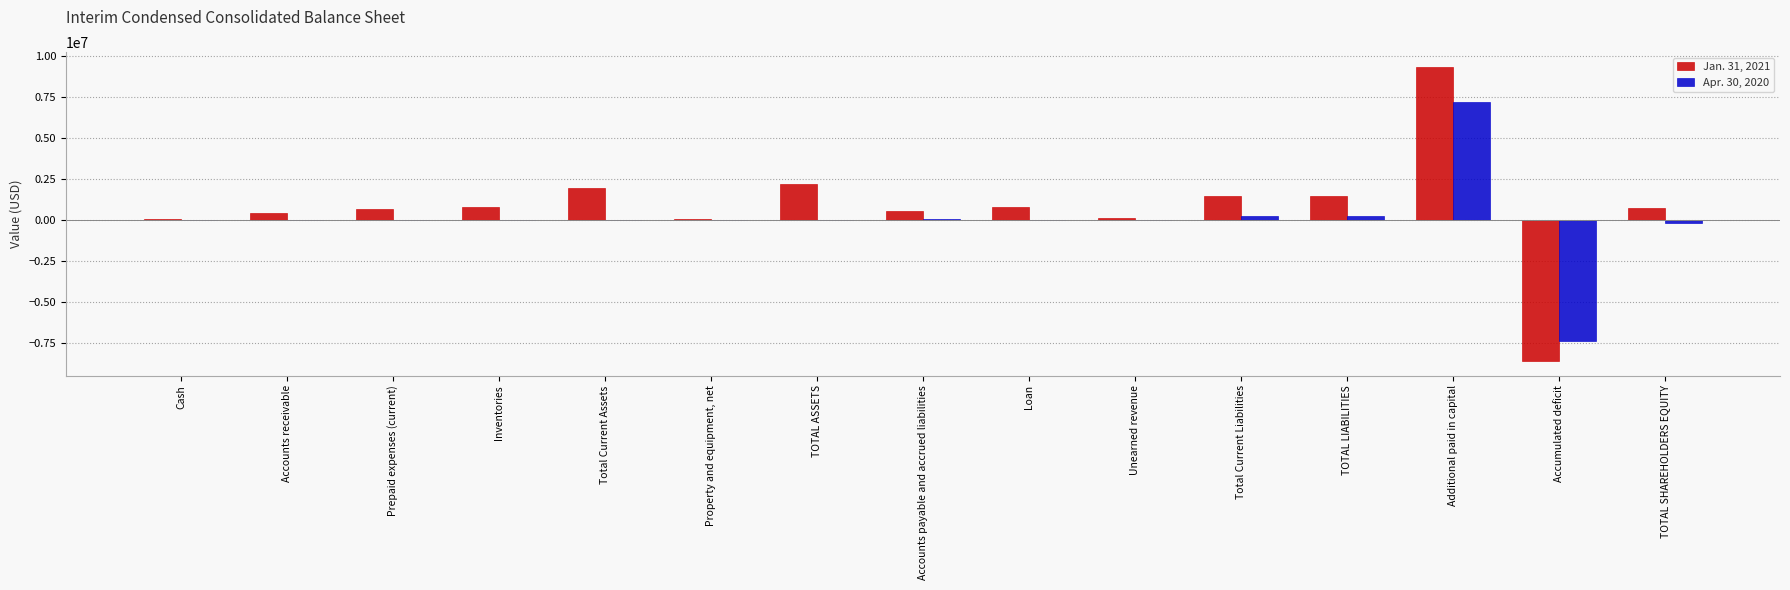

Which series has the largest range (max minus min)?

Jan. 31, 2021